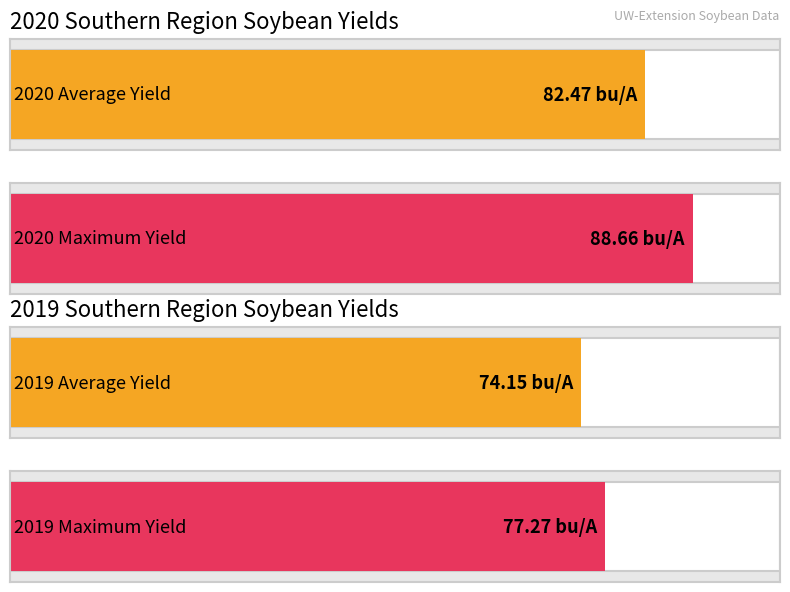

Is it true that 2020 Yield (bu/A) equals 42.7 at G2009RX?

False